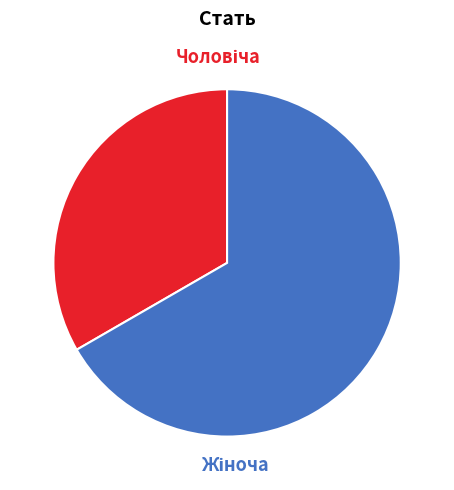

Is there any slice that represents more than half of the pie?

Yes